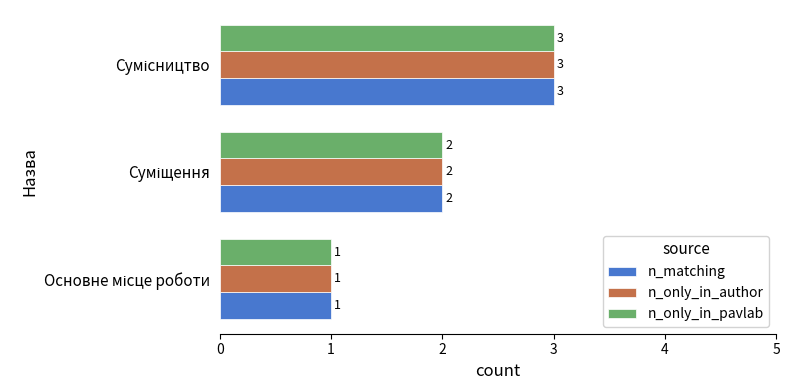

What is the maximum value shown in the chart?

3